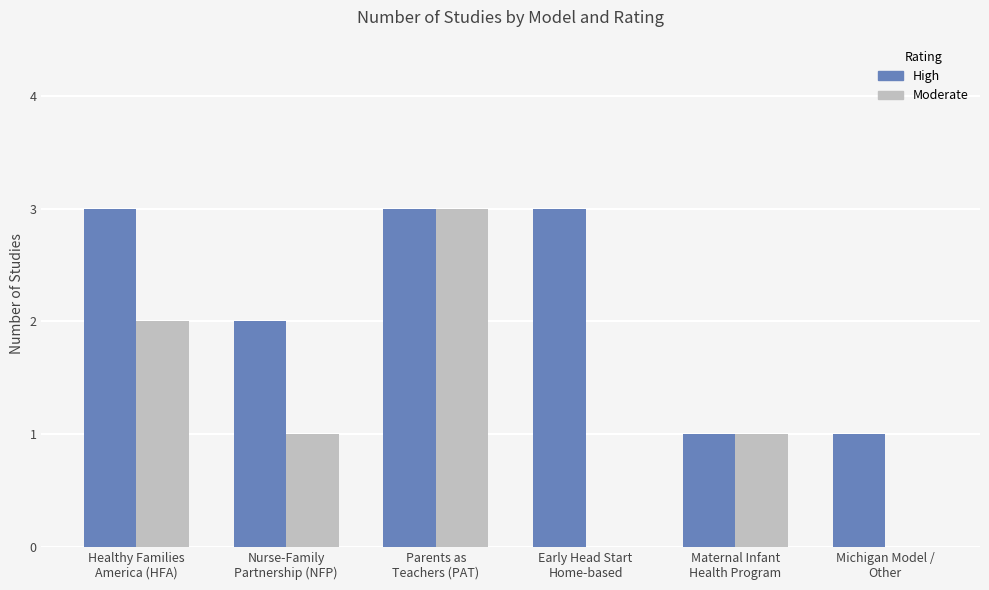

What is the maximum value shown in the chart?

3